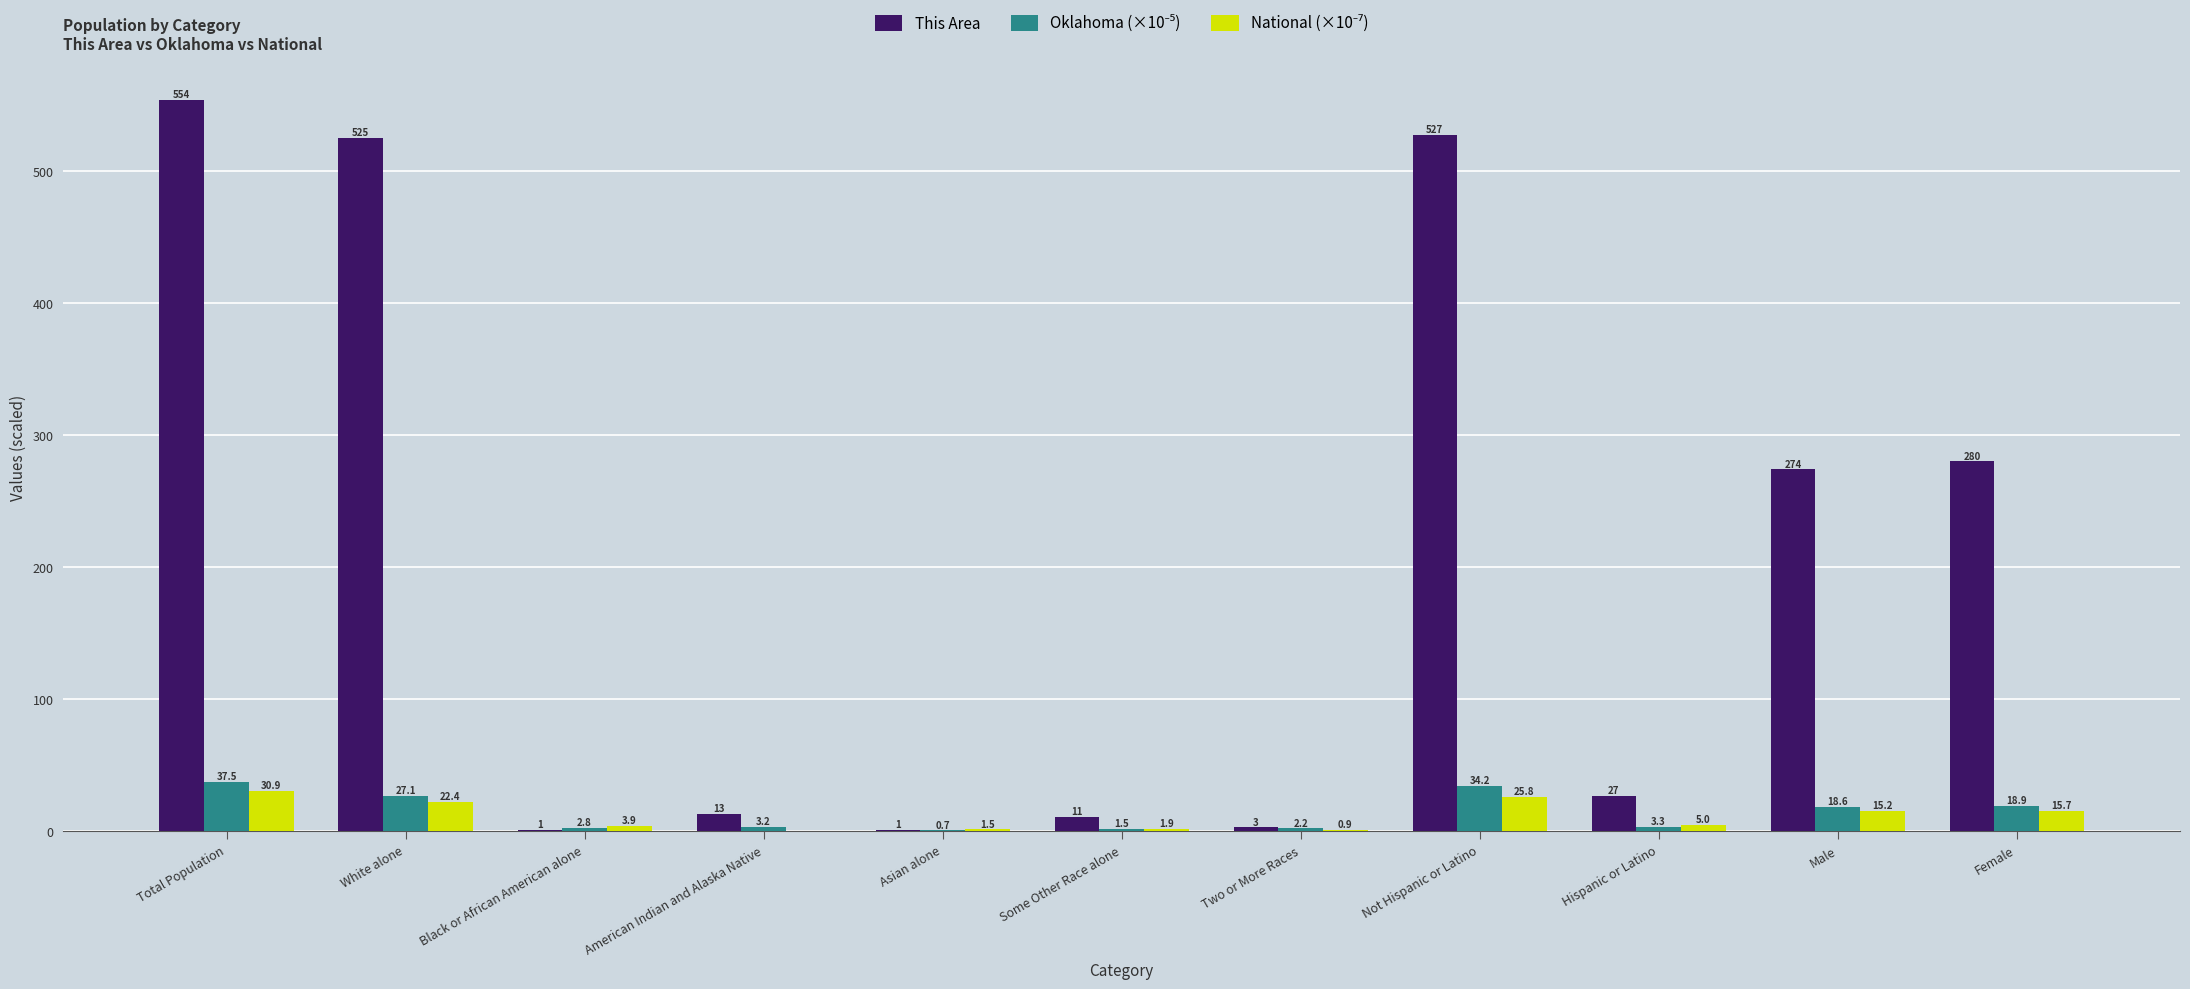

Which series has the largest range (max minus min)?

This Area